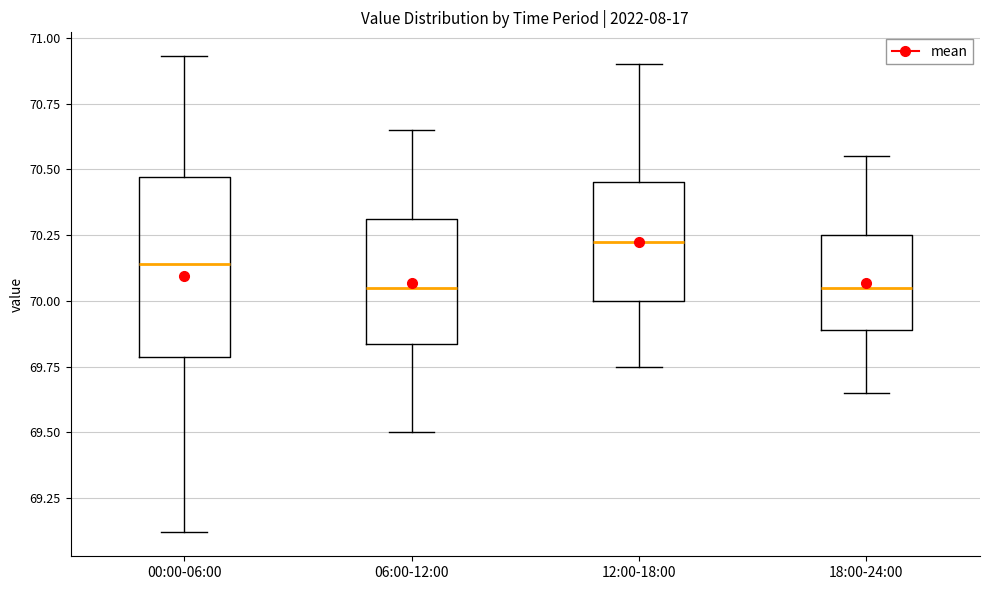

Where is the lower edge of the box for 18:00-24:00 on the y-axis? The values are not printed on the chart, so give them approximately, as read against the axis.

69.90